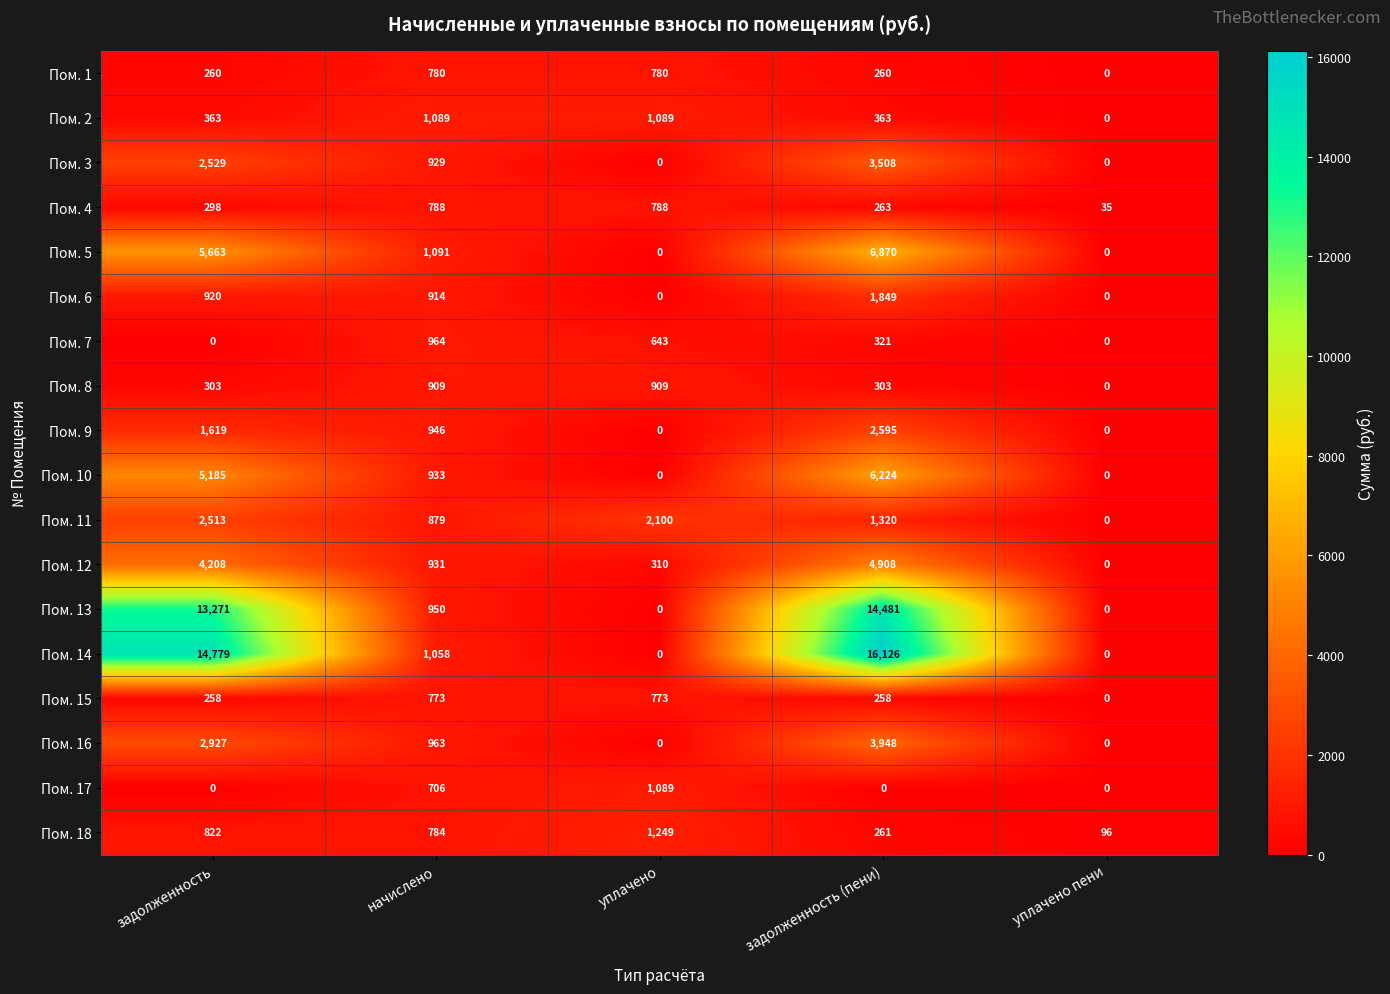

The Пом. 11 series shows 1523 at начислено. True or false?

False